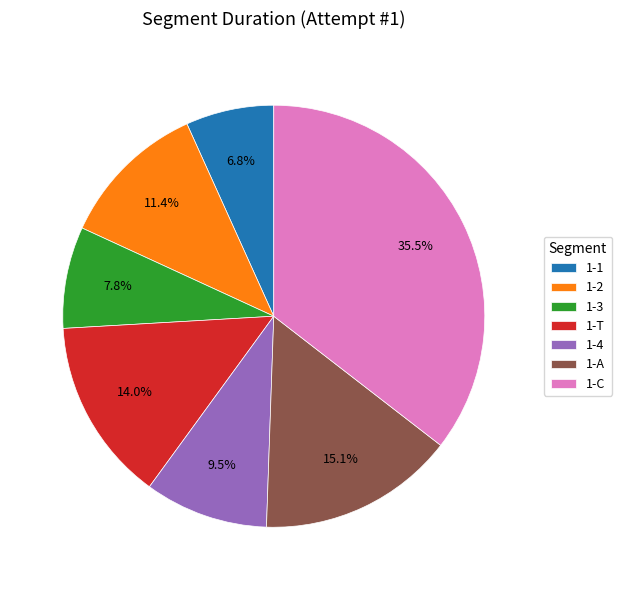

Combined, do 1-C and 1-1 account for over 50%?

No